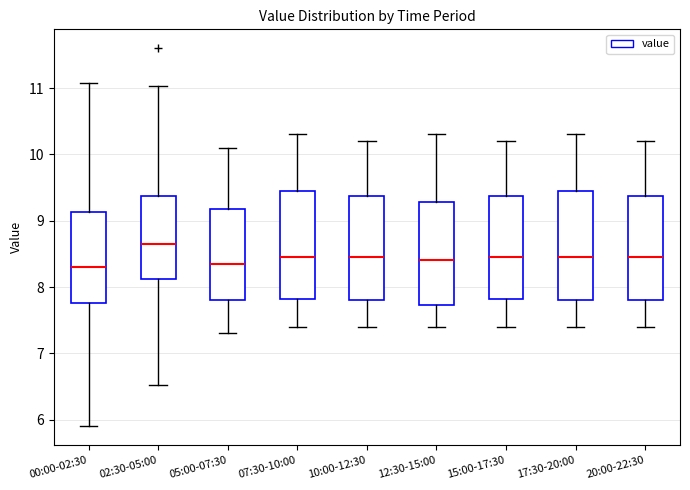

Which box has the highest median line?

02:30-05:00